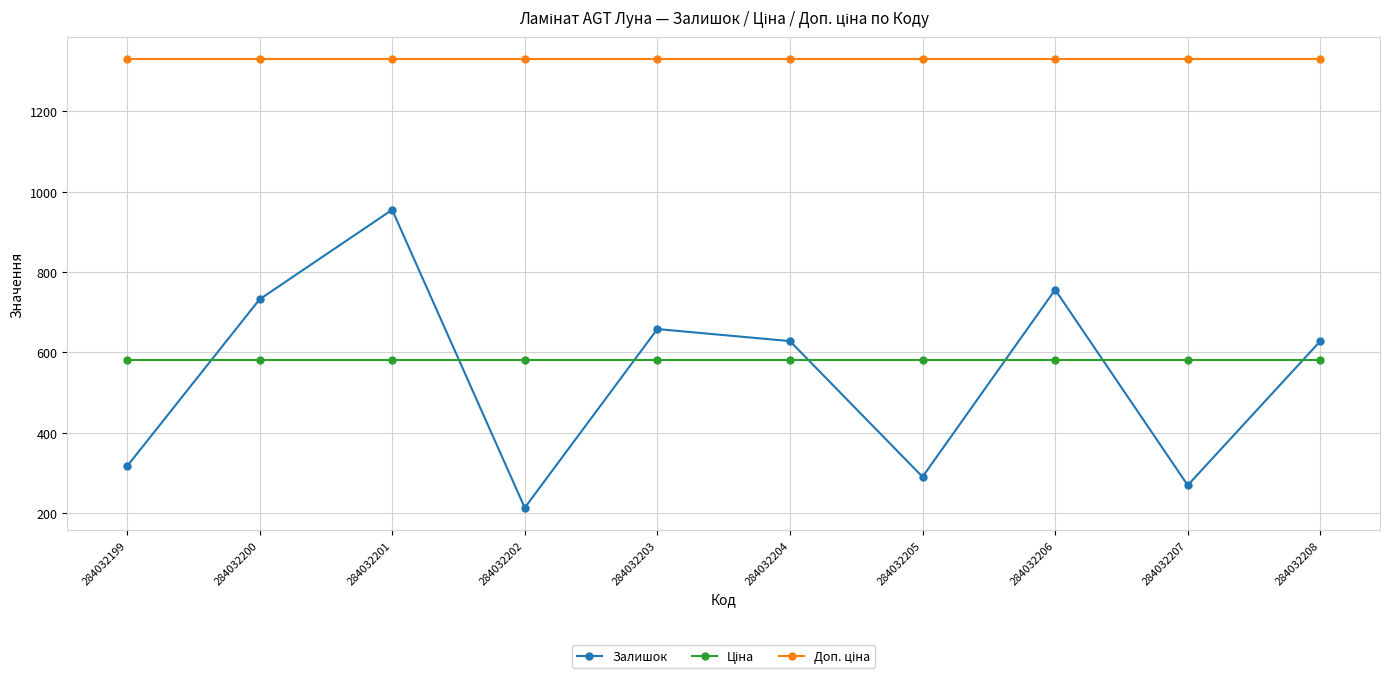

Count the number of categories in the chart.

10